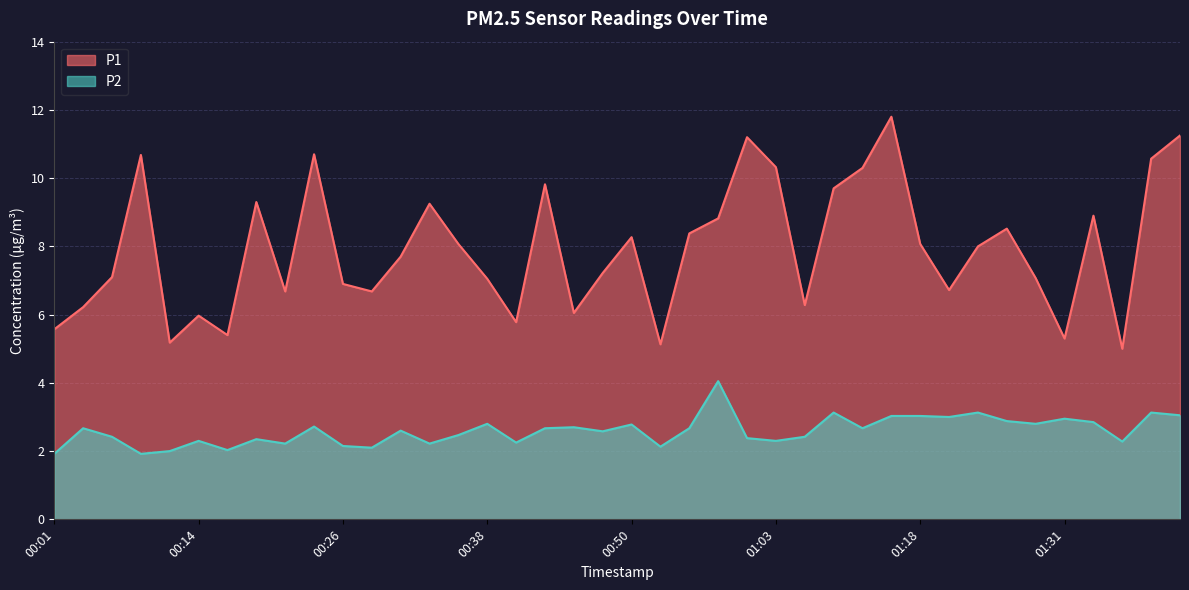

What is the label of the 10th point from the right?

01:18